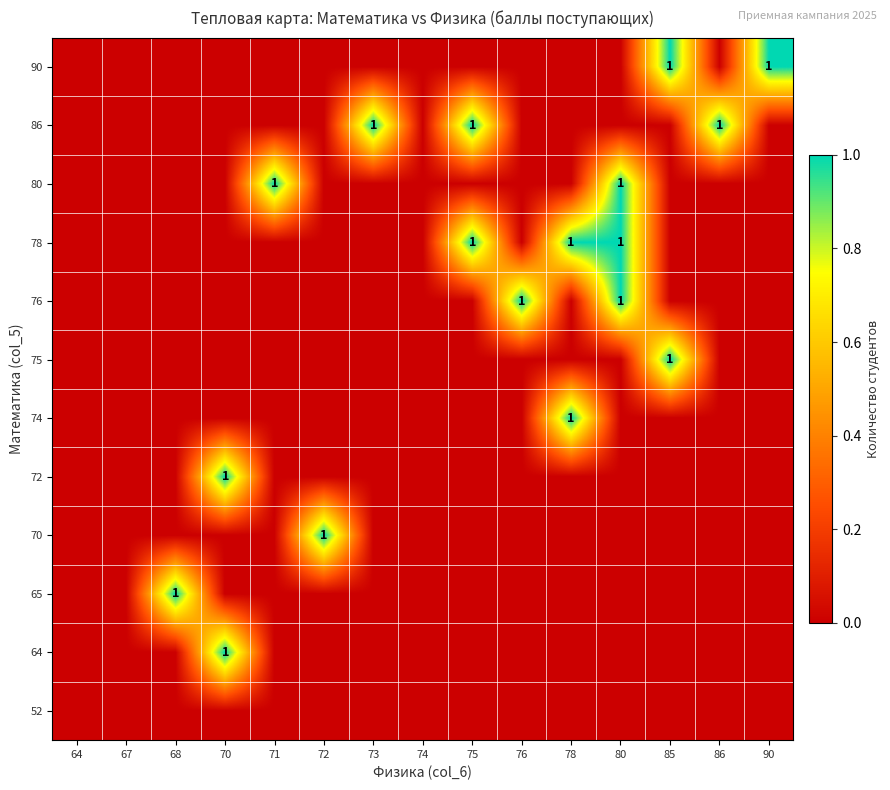

Which label corresponds to the smallest value in the chart?

64